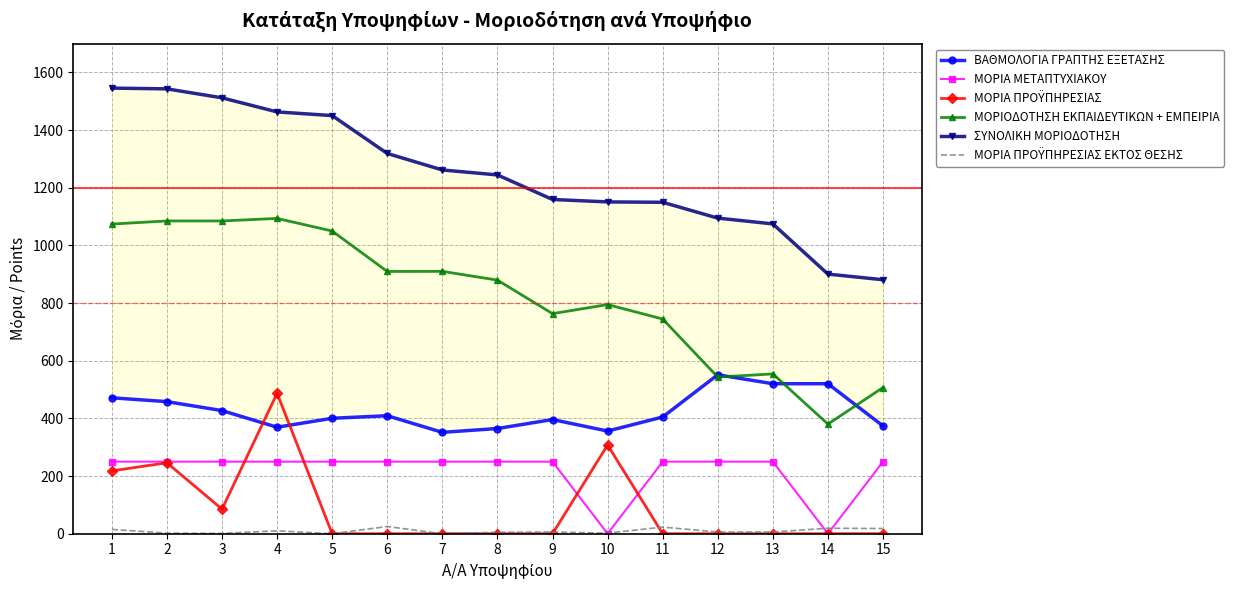

Rank the series at 4 from lowest to highest value.

ΜΟΡΙΑ ΠΡΟΫΠΗΡΕΣΙΑΣ ΕΚΤΟΣ ΘΕΣΗΣ, ΜΟΡΙΑ ΜΕΤΑΠΤΥΧΙΑΚΟΥ, ΒΑΘΜΟΛΟΓΙΑ ΓΡΑΠΤΗΣ ΕΞΕΤΑΣΗΣ, ΜΟΡΙΑ ΠΡΟΫΠΗΡΕΣΙΑΣ, ΜΟΡΙΟΔΟΤΗΣΗ ΕΚΠΑΙΔΕΥΤΙΚΩΝ + ΕΜΠΕΙΡΙΑ, ΣΥΝΟΛΙΚΗ ΜΟΡΙΟΔΟΤΗΣΗ